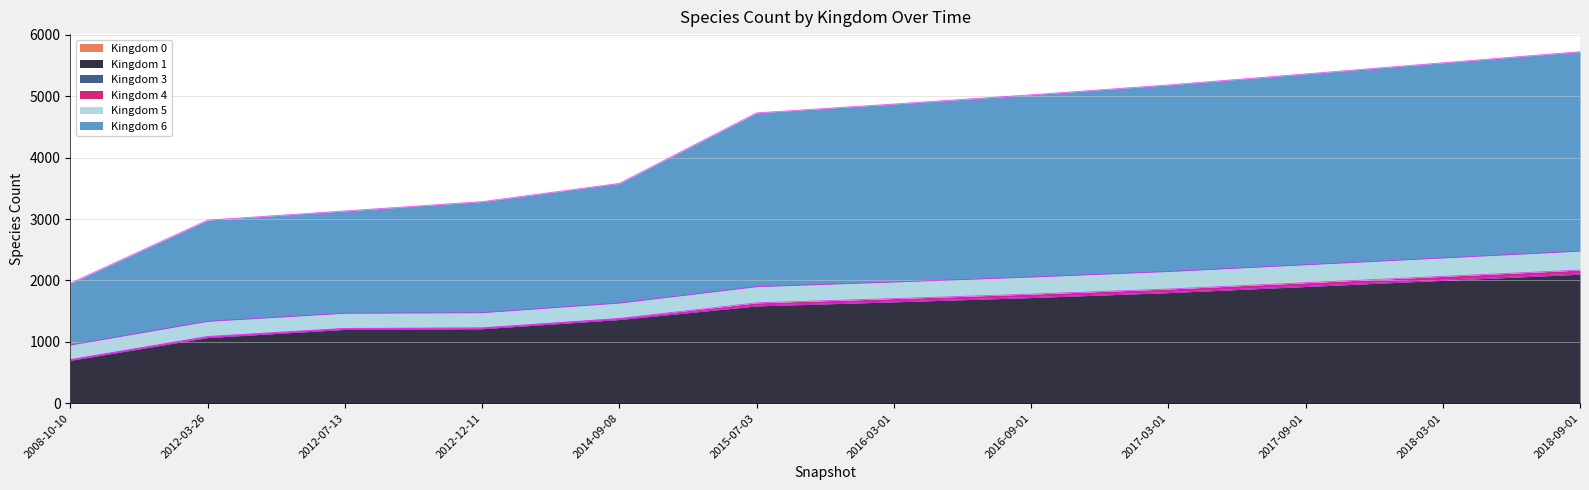

Is it true that Kingdom 1 equals 2926 at 2016-03-01?

False